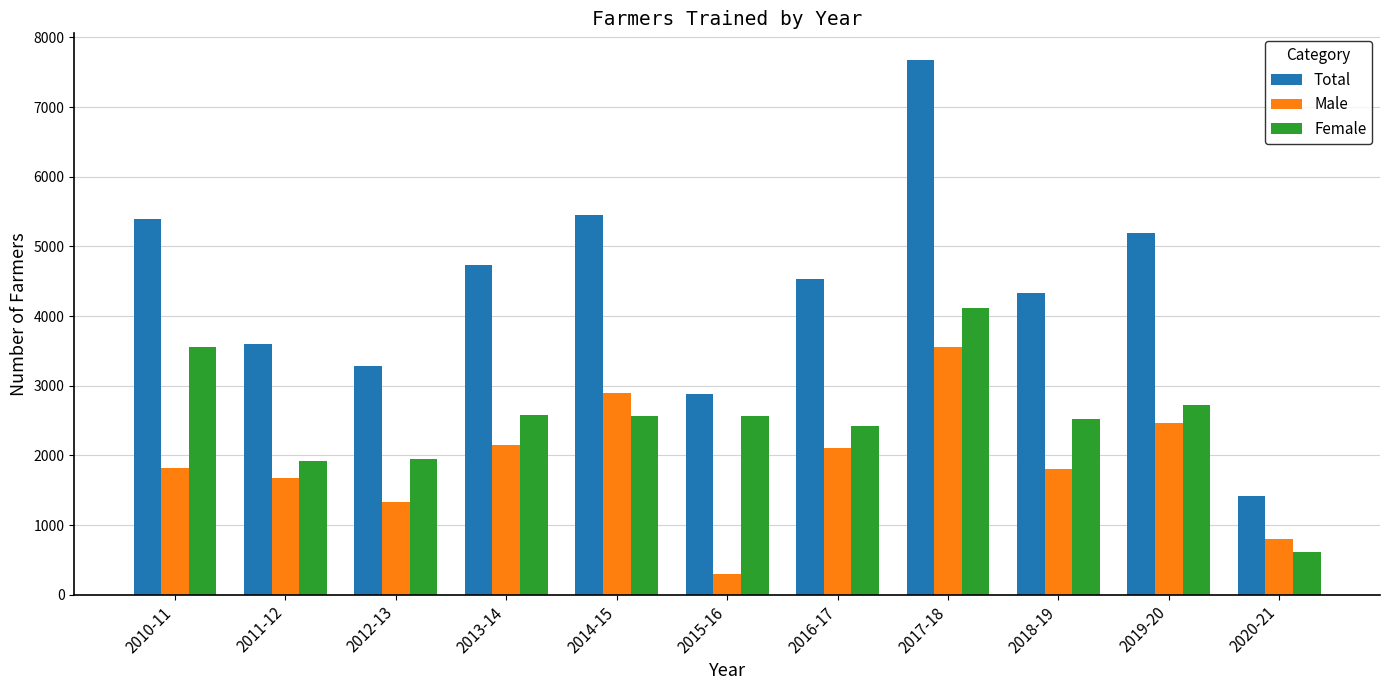

At which label does Female reach its peak?

2017-18